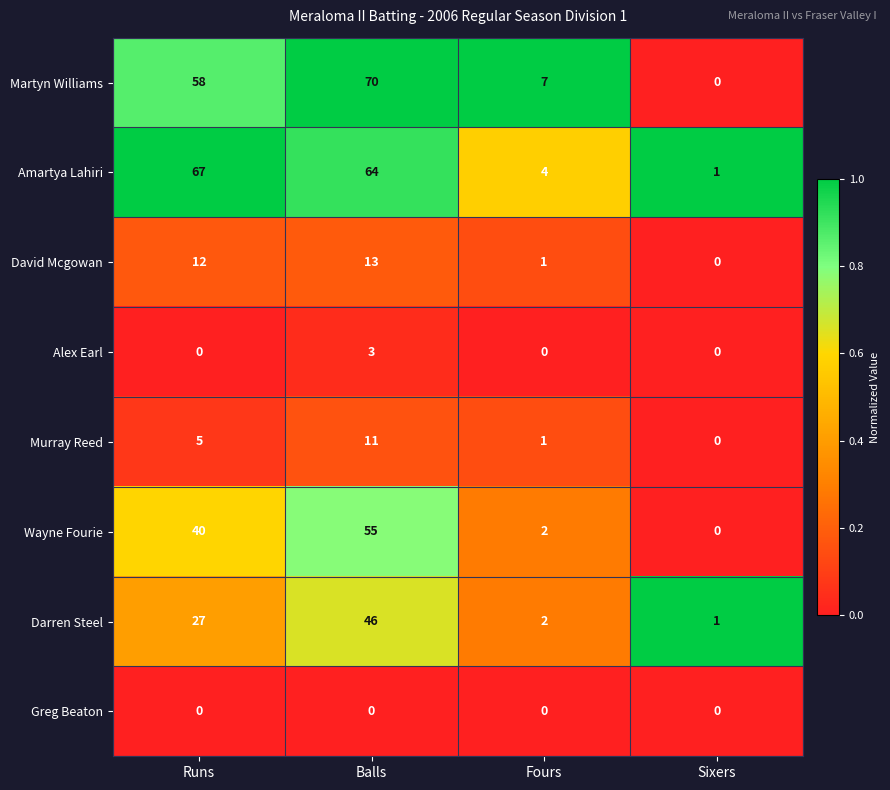

What is the greatest value displayed?

70